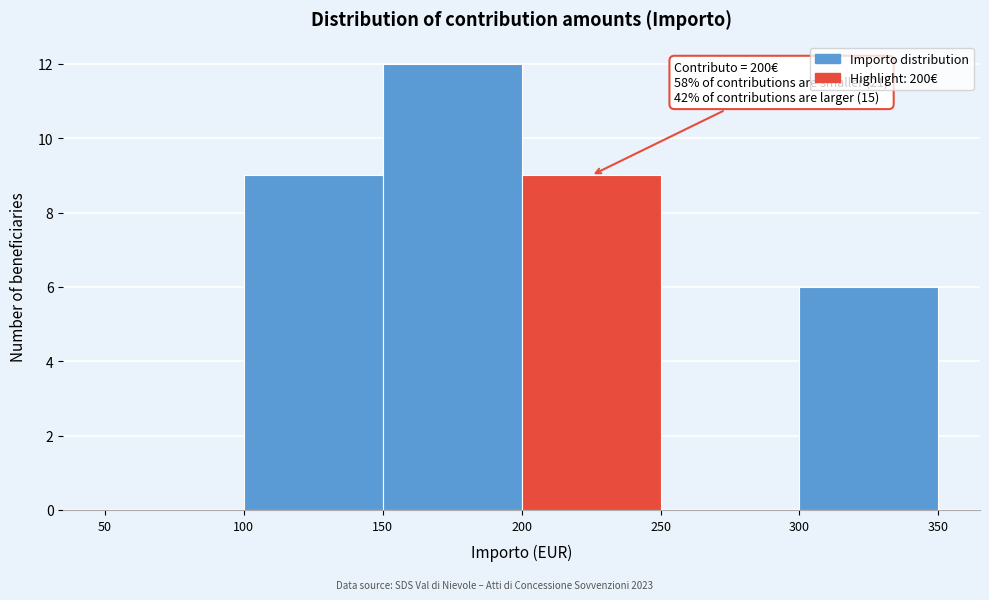

Which range on the x-axis has the tallest bar?

150 to 200